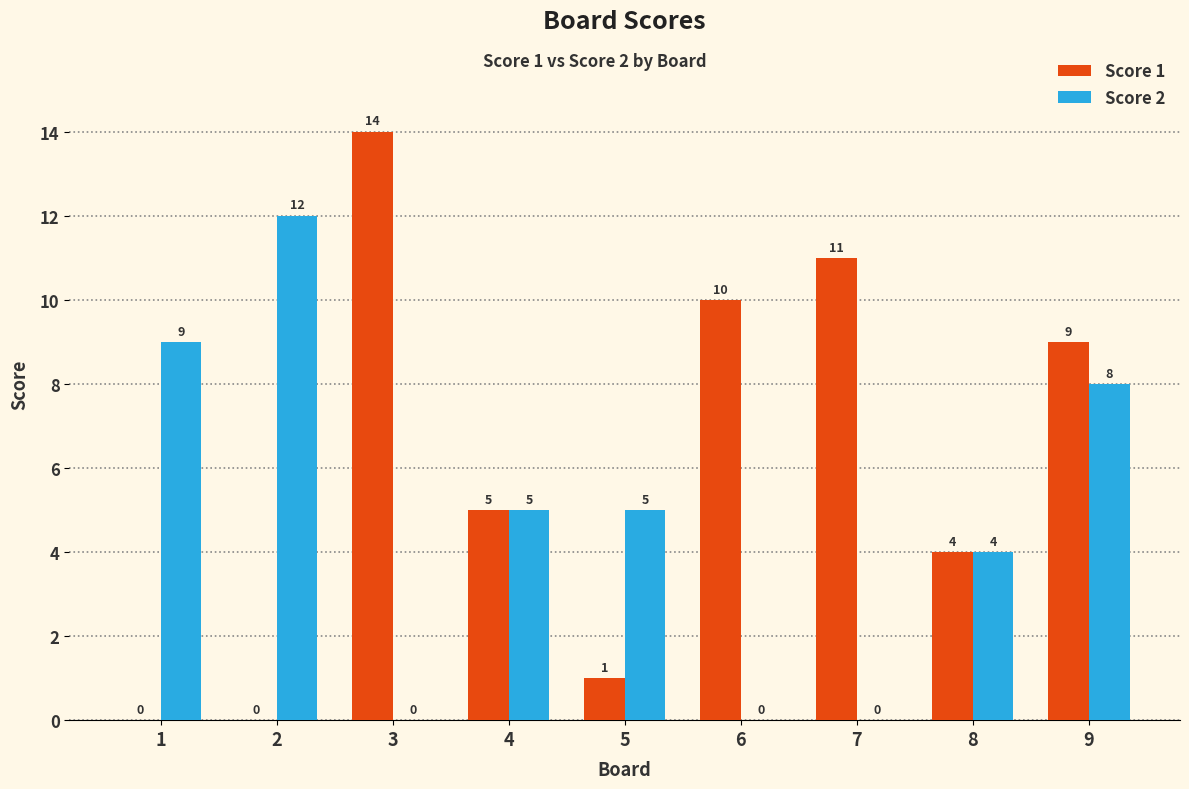

Is the value of Score 2 at 4 greater than the value of Score 1 at 6?

No